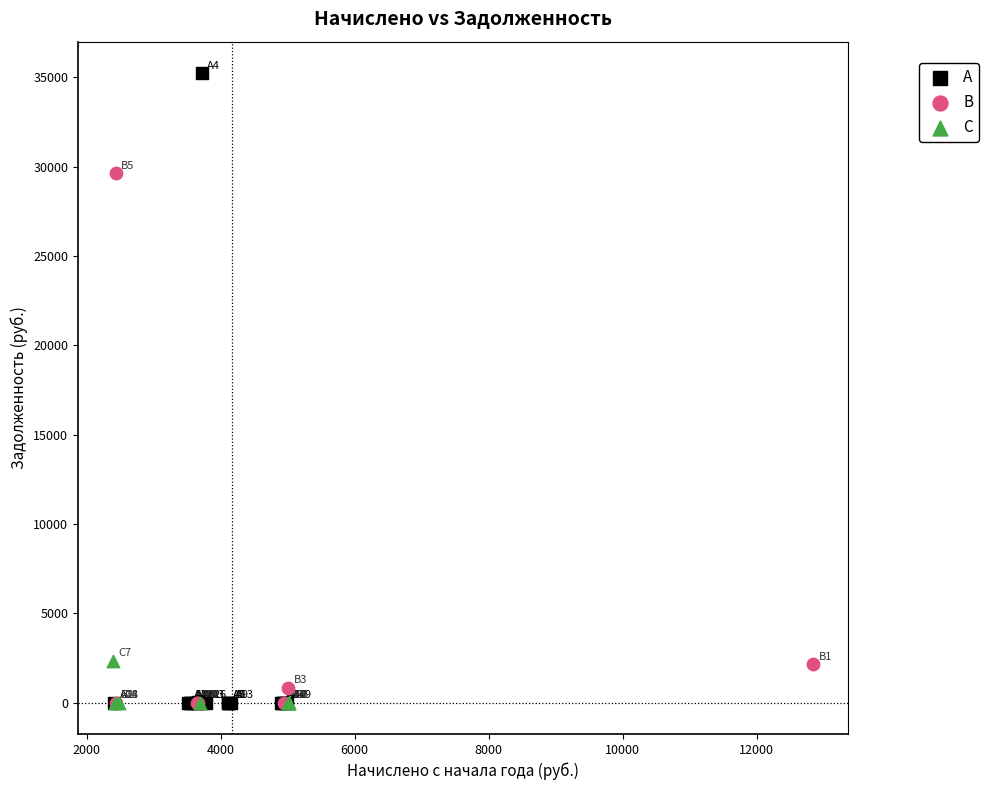

Which series has the largest Y range (max minus min)?

A